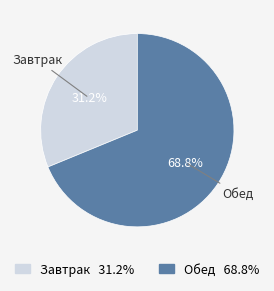

Do Обед and Завтрак together represent more than half of the pie?

Yes